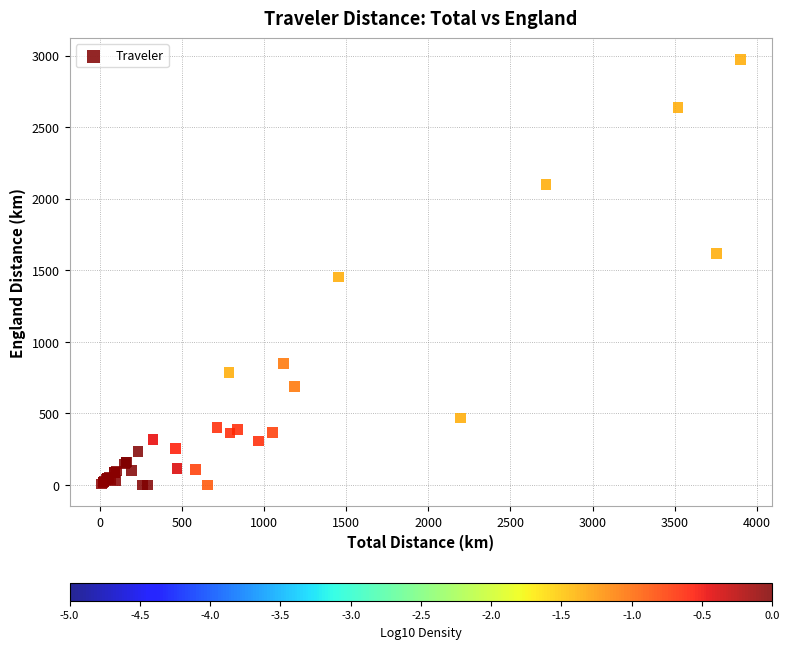

What Y value in the scatter plot is closest to 1486?

1452.8